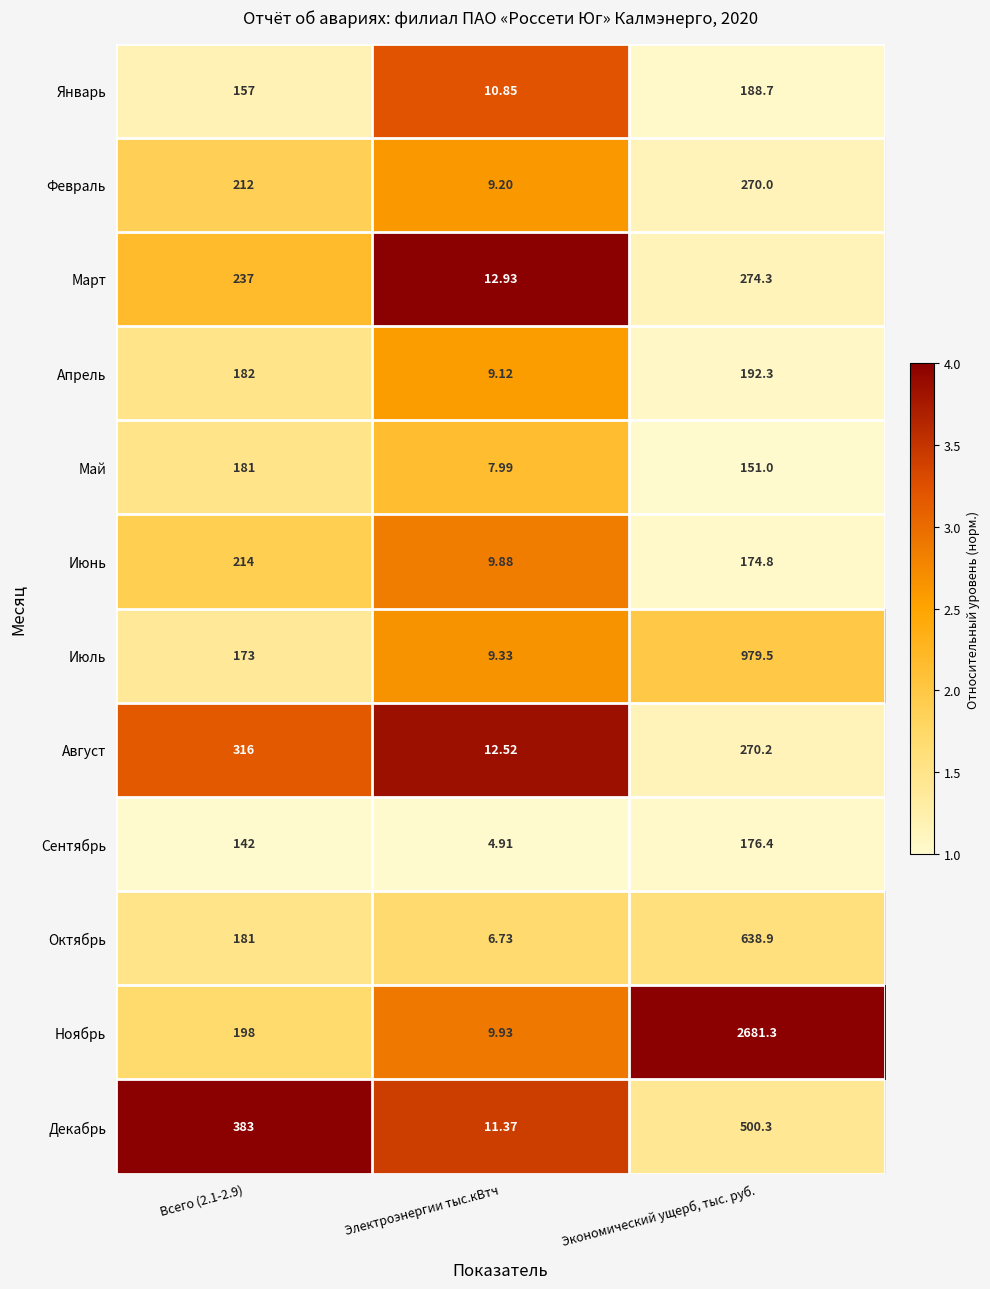

How many data points does each series have?

3